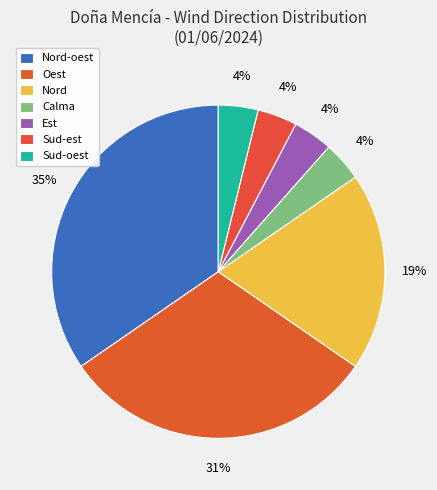

Rank the categories by value from lowest to highest.

Calma, Est, Sud-est, Sud-oest, Nord, Oest, Nord-oest